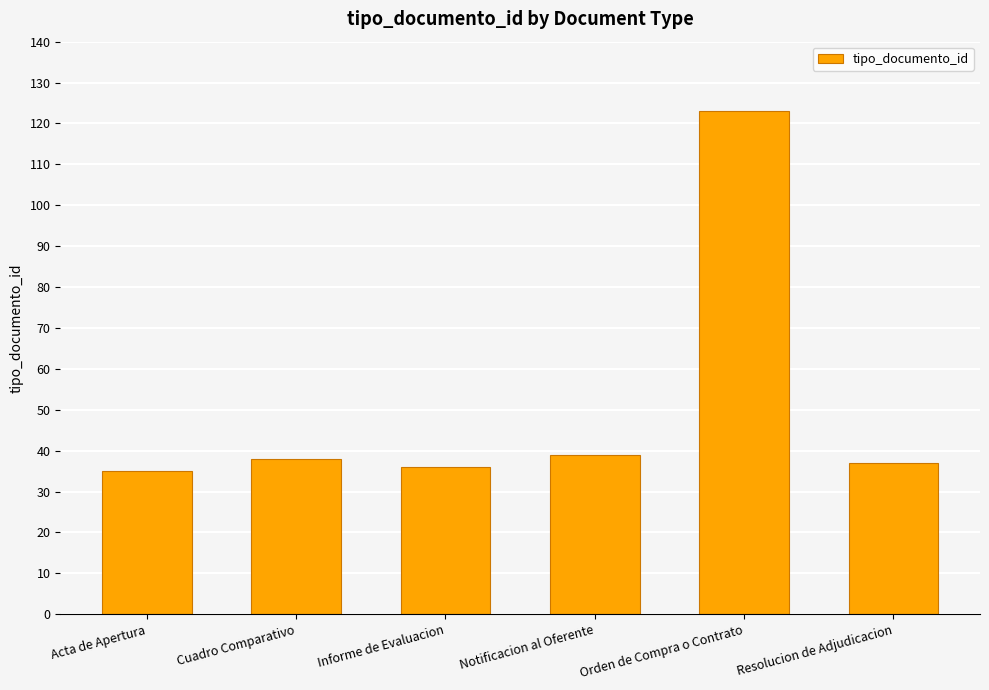

What is the smallest value displayed?

35